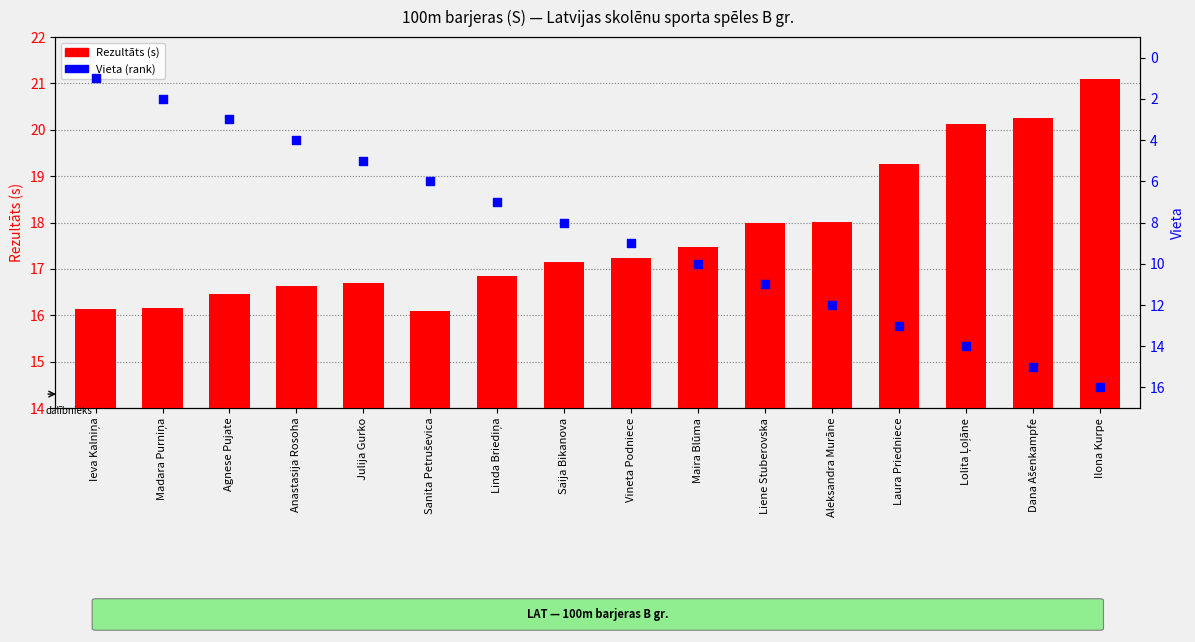

Which series contains the lowest Y value?

Vieta